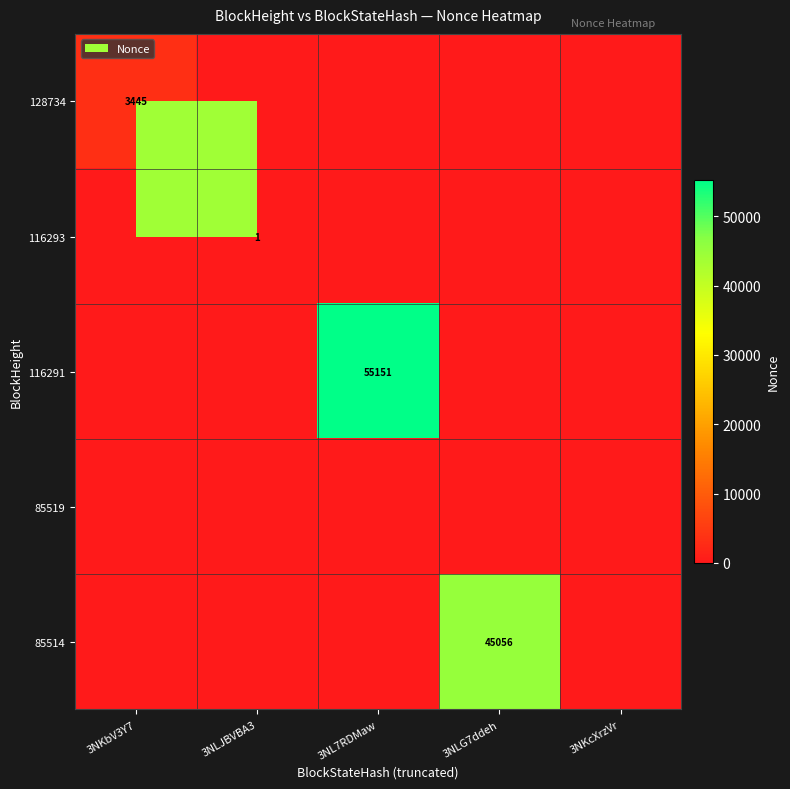

Rank the series by their maximum value, from lowest to highest.

85519, 116293, 128734, 85514, 116291